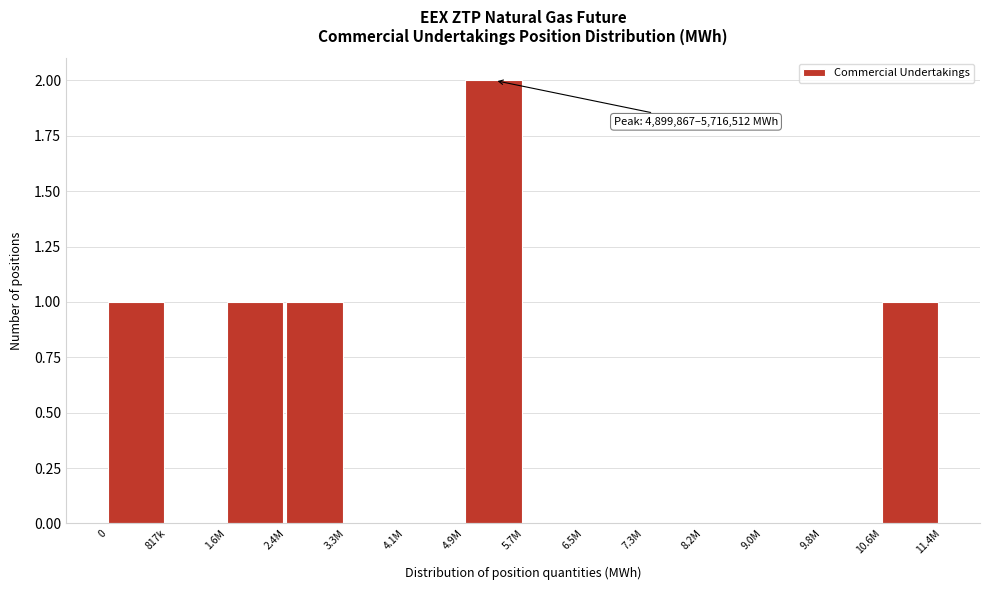

Reading right to left, transcribe all the data shown in this chart.

10.6M=1	9.8M=0	9.0M=0	8.2M=0	7.3M=0	6.5M=0	5.7M=0	4.9M=2	4.1M=0	3.3M=0	2.4M=1	1.6M=1	817k=0	0=1